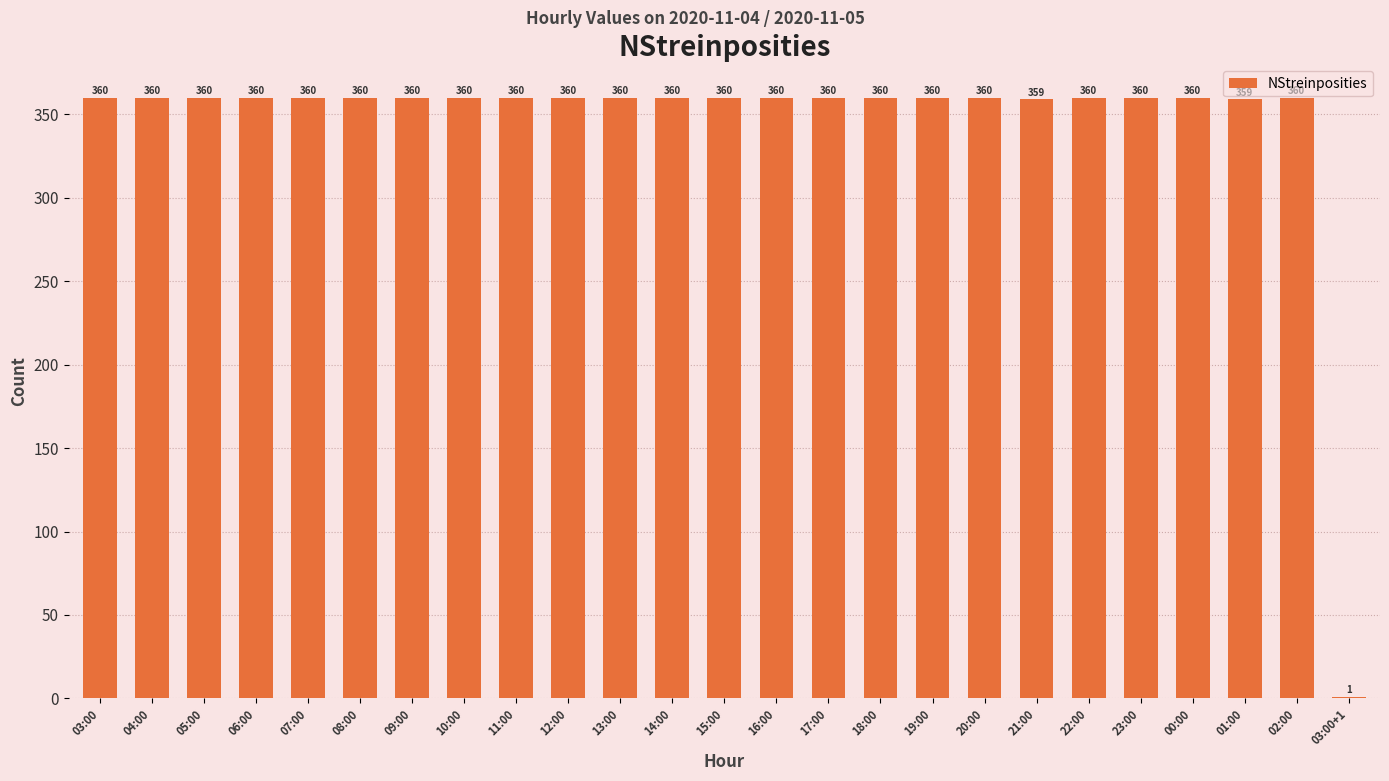

What is the sum of all values?

8639